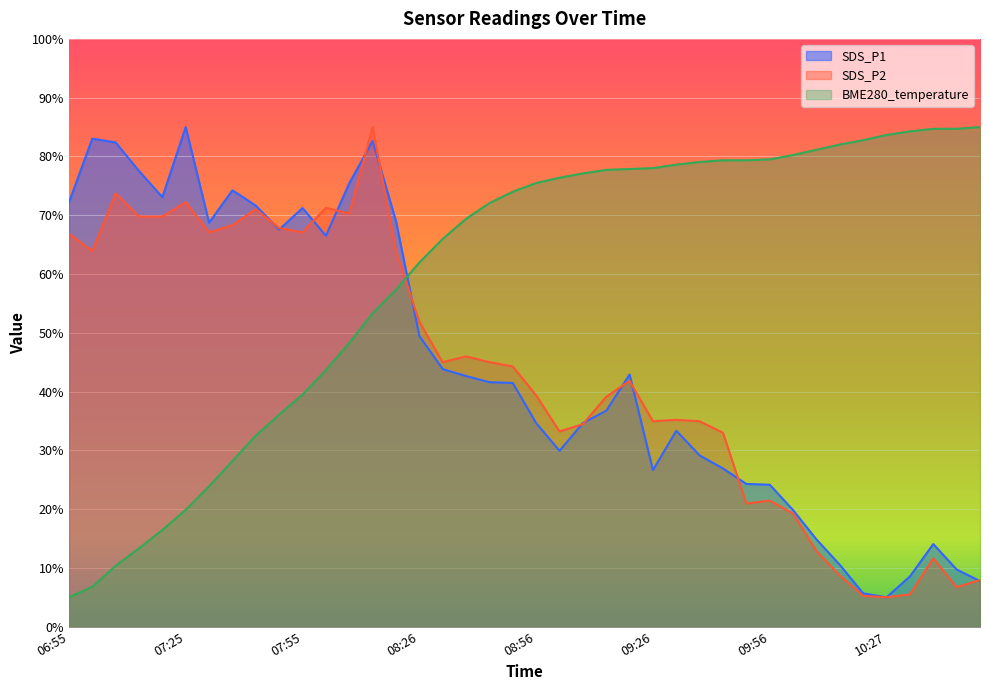

Rank the series at 08:20 from lowest to highest value.

BME280_temperature, SDS_P2, SDS_P1